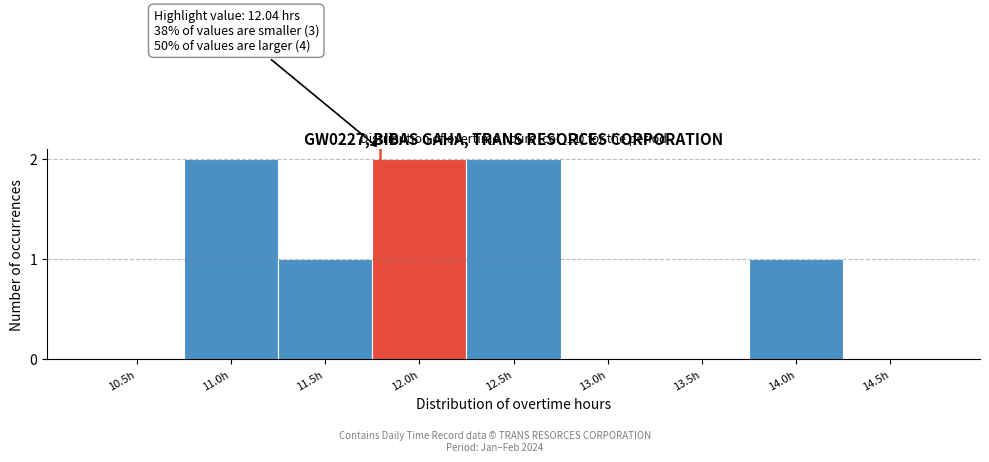

Reading right to left, list all the values displayed in this chart.

14.5h=0	14.0h=1	13.5h=0	13.0h=0	12.5h=2	12.0h=2	11.5h=1	11.0h=2	10.5h=0